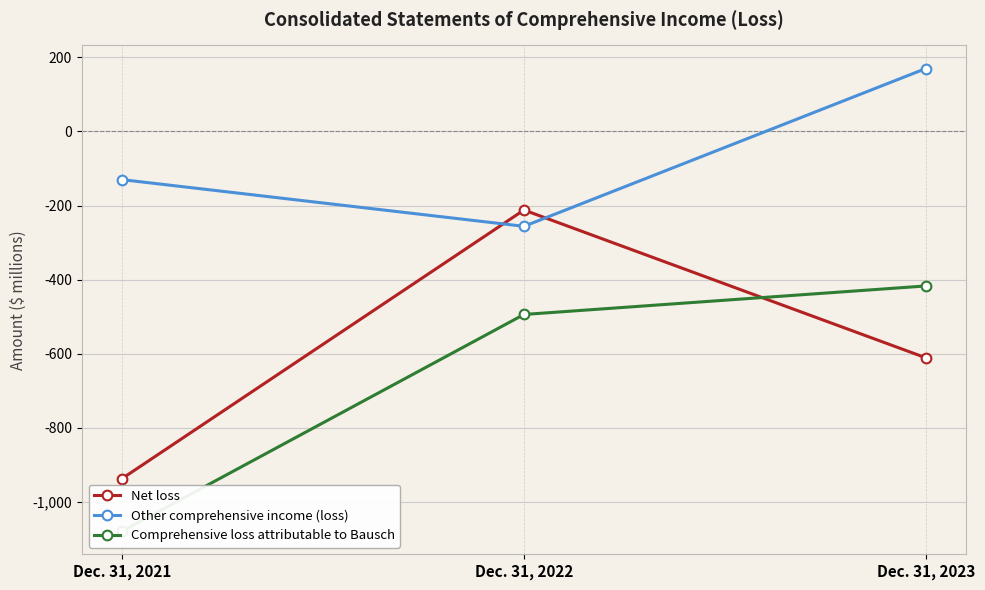

The Other comprehensive income (loss) series shows -58 at Dec. 31, 2022. True or false?

False